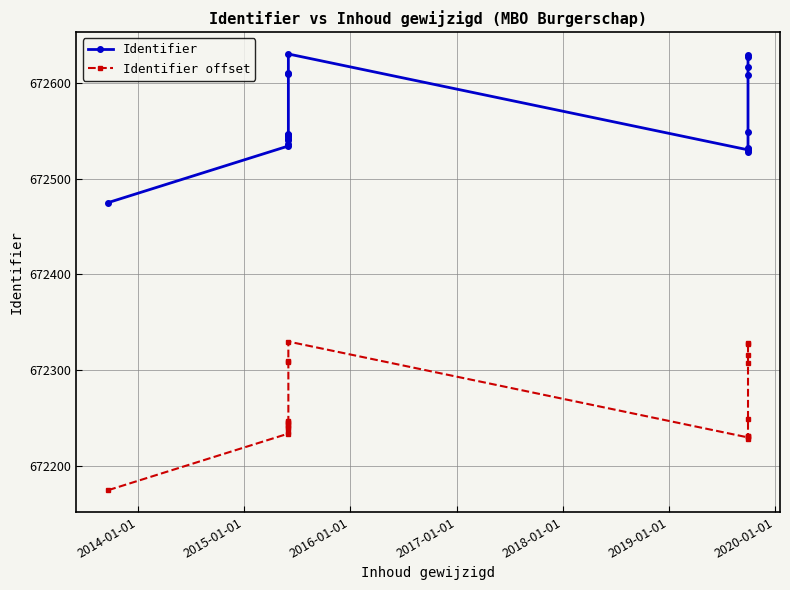

Reading right to left, extract all data points from this chart.

Identifier: 672629	672627	672616	672608	672549	672532	672531	672528	672530	672630	672610	672609	672547	672546	672545	672543	672541	672540	672536	672534	672475
Identifier offset: 672329	672327	672316	672308	672249	672232	672231	672228	672230	672330	672310	672309	672247	672246	672245	672243	672241	672240	672236	672234	672175